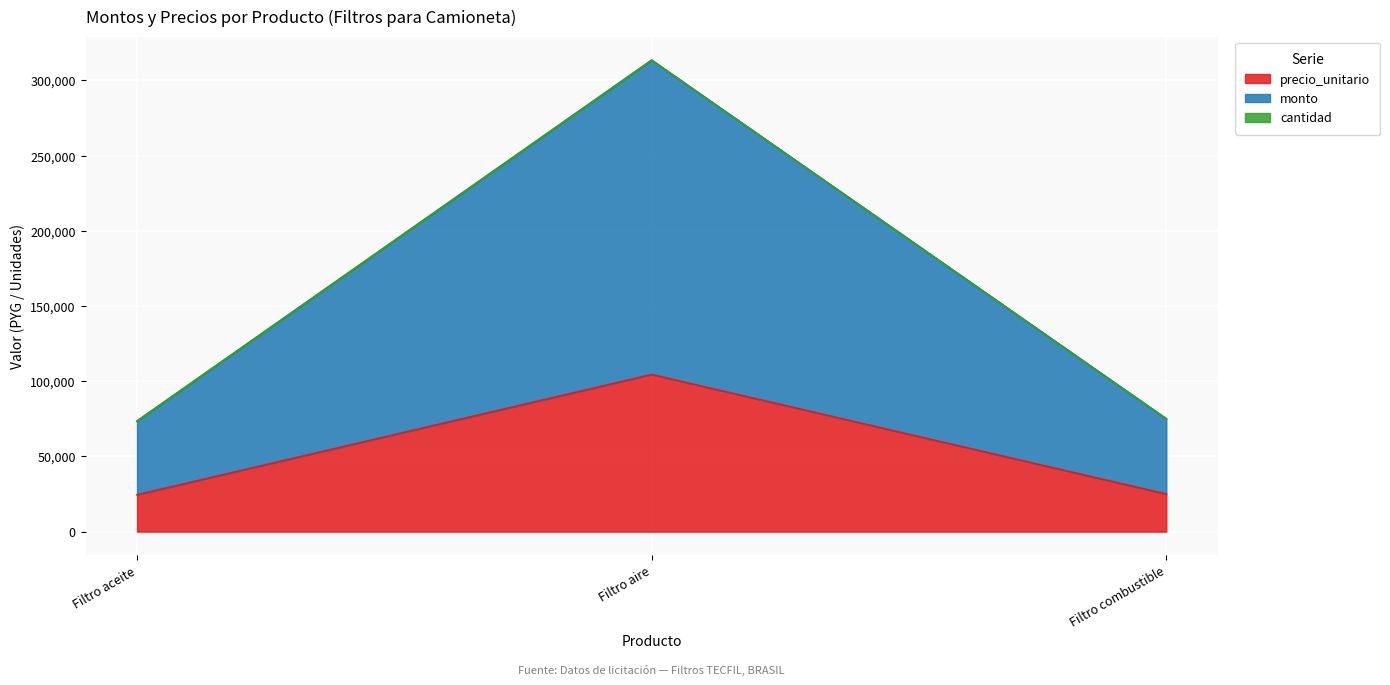

At which category is the sum across all series the highest?

Filtro aire